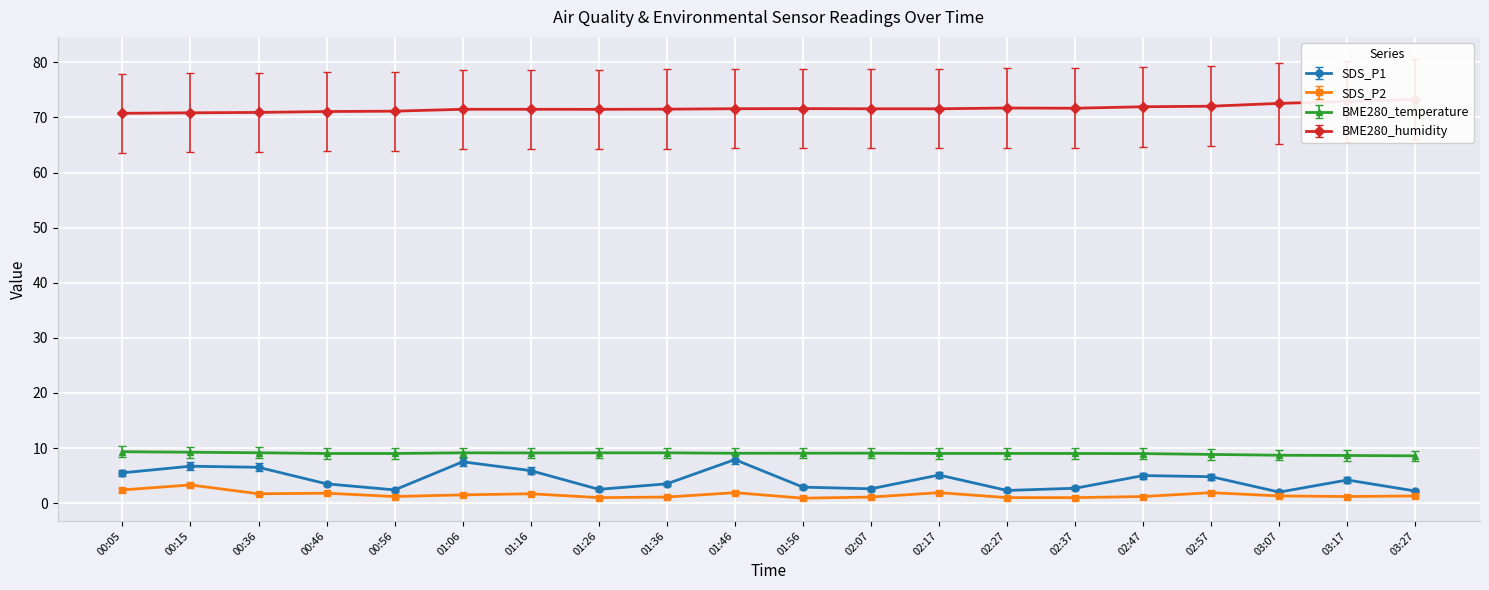

In BME280_humidity, how many points are lower than both neighbors (excluding endpoints)?

2